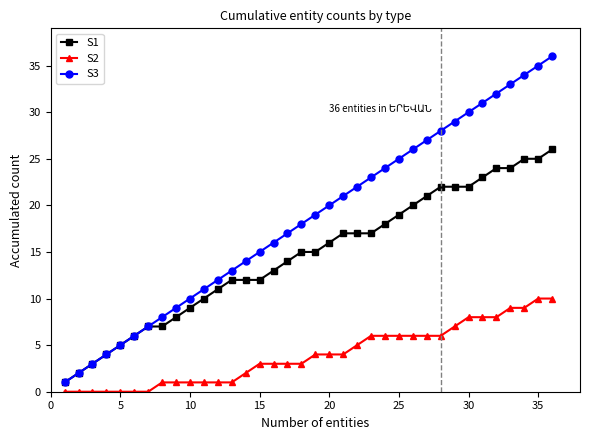

Count the number of data series in this chart.

3